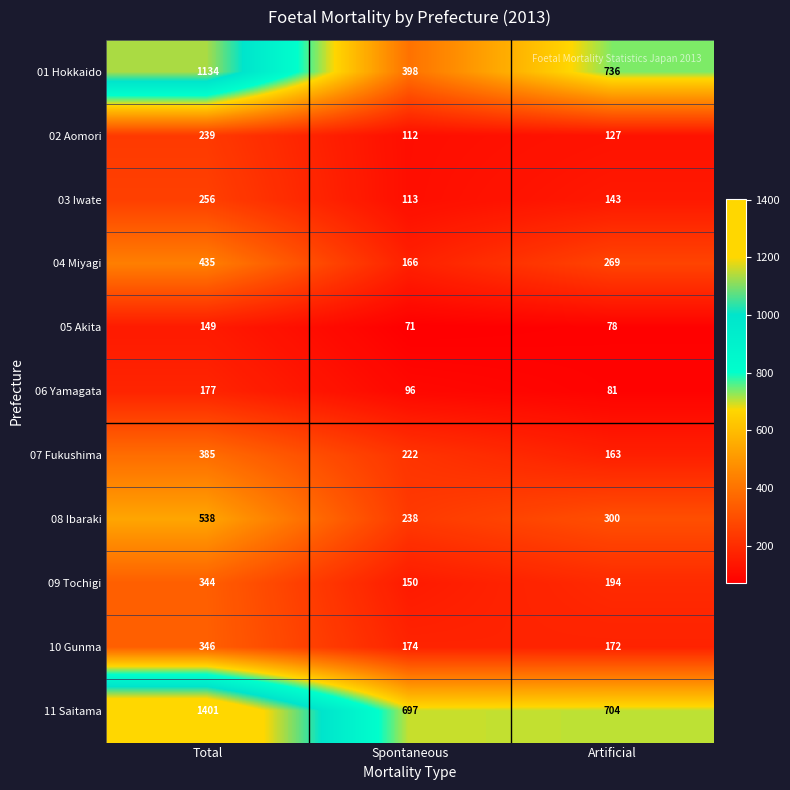

What is the difference between the 04 Miyagi values at Artificial and Spontaneous?

103